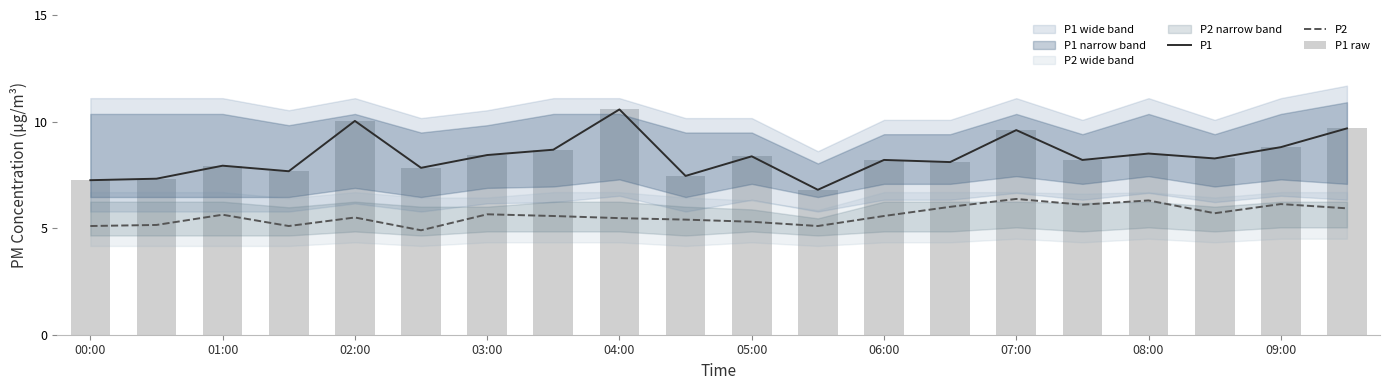

What is the label of the 20th bar from the right?

00:00